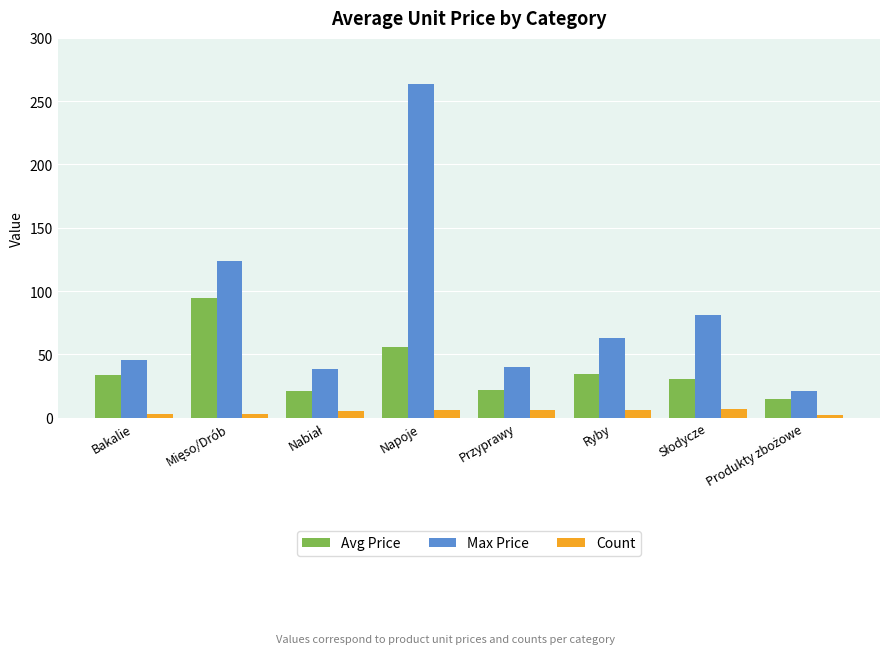

Which series has the largest range (max minus min)?

Max Price